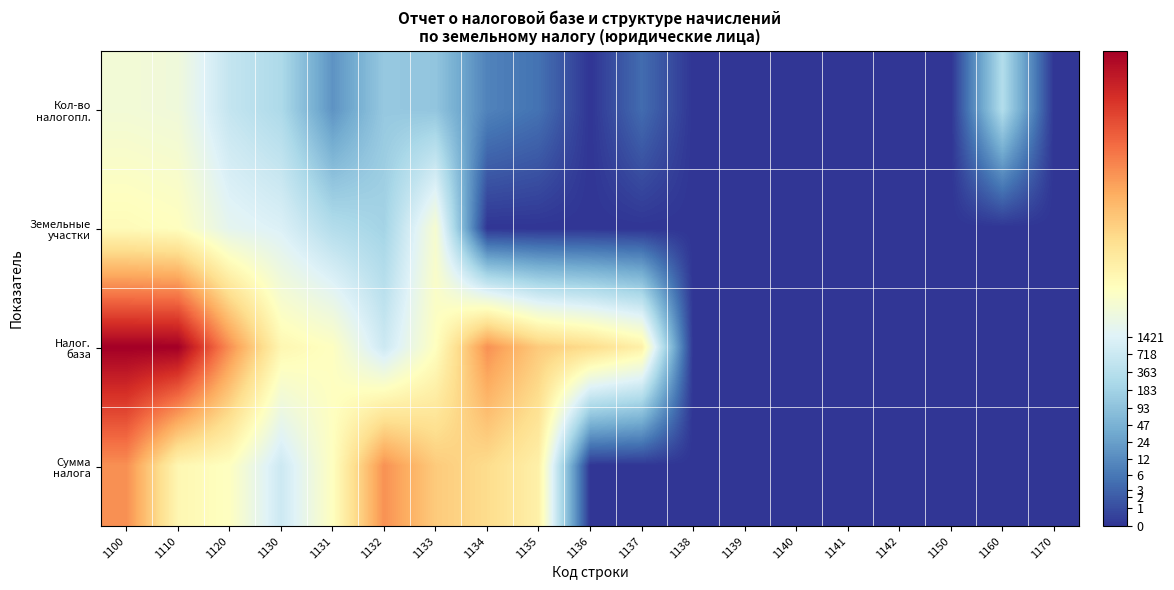

At how many categories does at least one series exceed 11?

8